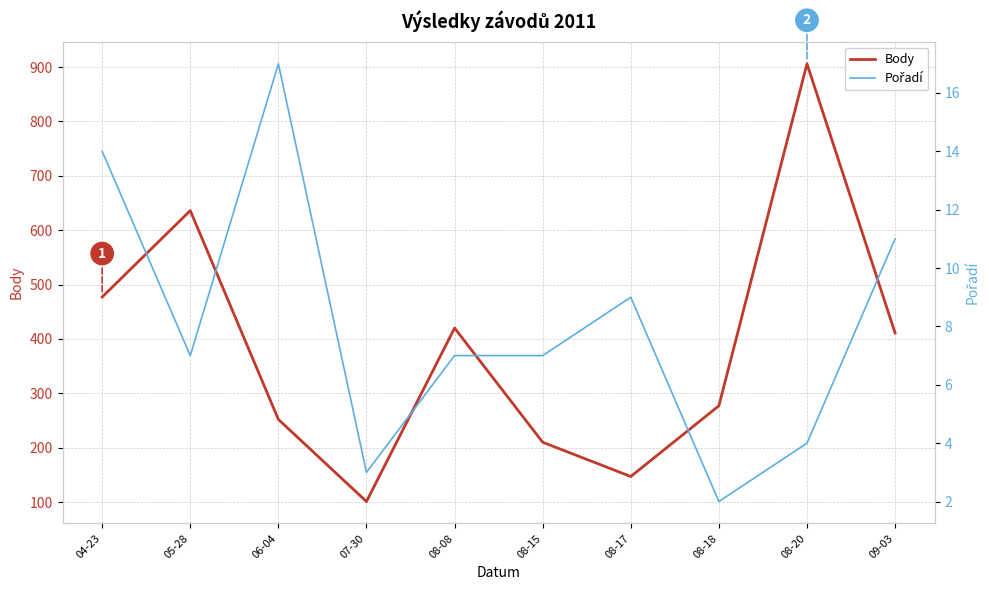

Reading left to right, list all the values displayed in this chart.

Body: 04-23=477	05-28=636	06-04=252	07-30=101	08-08=420	08-15=210	08-17=147	08-18=277	08-20=906	09-03=411
Pořadí: 04-23=14	05-28=7	06-04=17	07-30=3	08-08=7	08-15=7	08-17=9	08-18=2	08-20=4	09-03=11